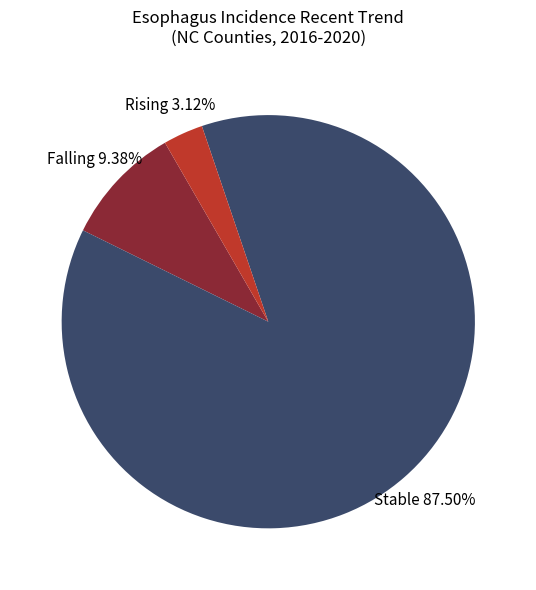

Does any single category account for the majority?

Yes